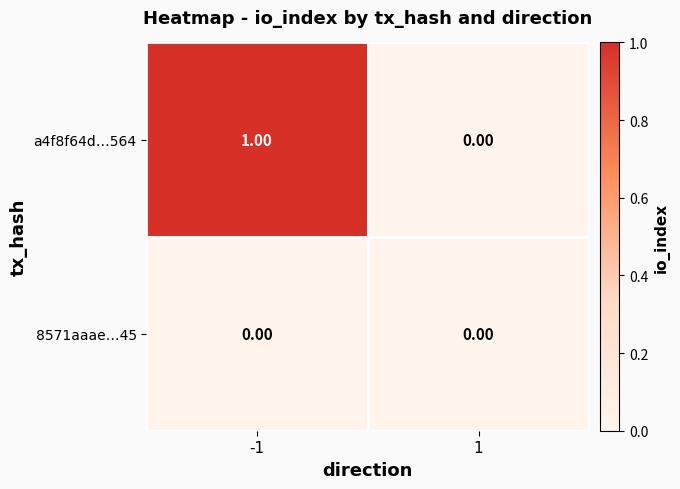

Which series has the widest spread of values?

a4f8f64d…564